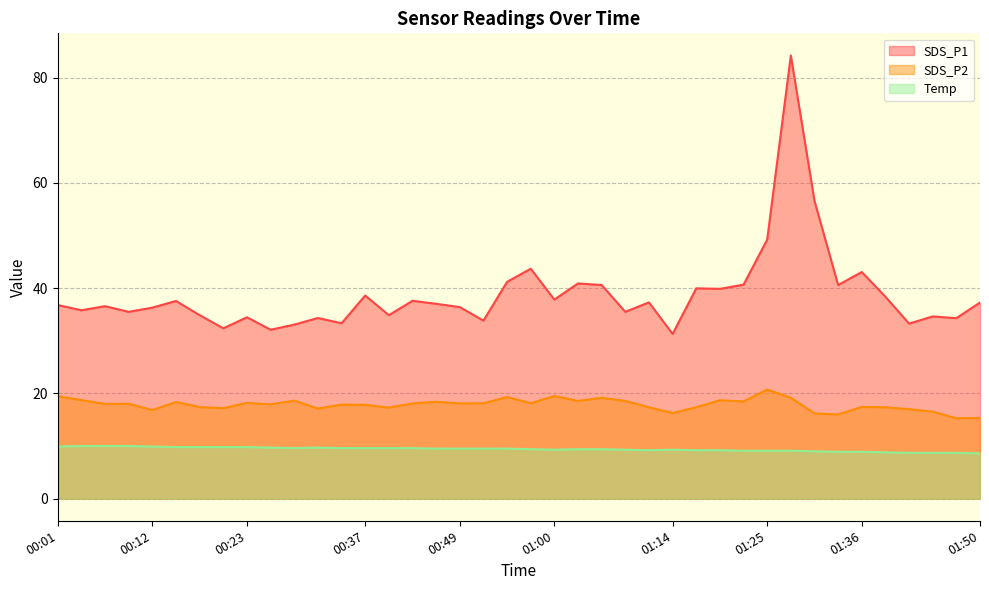

At which label is SDS_P2 closest to 18?

00:07